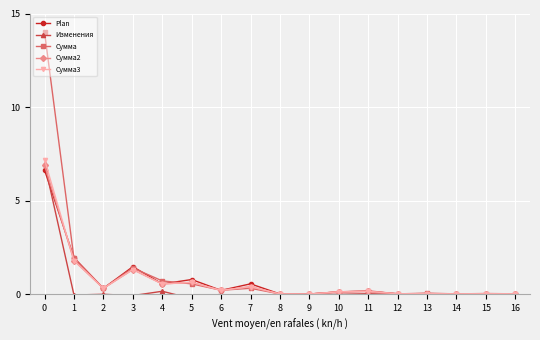

Reading left to right, list all the values displayed in this chart.

Plan: 0=6.6	1=2.0	2=0.3	3=1.5	4=0.6	5=0.8	6=0.2	7=0.6	8=0.0	9=0.0	10=0.1	11=0.2	12=0.0	13=0.0	14=0.0	15=0.0	16=0.0
Изменения: 0=7.0	1=-0.0	2=0.0	3=-0.1	4=0.2	5=-0.2	6=0.0	7=-0.2	8=-0.0	9=0.0	10=0.0	11=0.0	12=-0.0	13=0.0	14=0.0	15=0.0	16=0.0
Сумма: 0=14.0	1=1.9	2=0.3	3=1.4	4=0.7	5=0.6	6=0.2	7=0.3	8=0.0	9=0.0	10=0.1	11=0.2	12=0.0	13=0.1	14=0.0	15=0.0	16=0.0
Сумма2: 0=6.9	1=1.8	2=0.3	3=1.3	4=0.6	5=0.6	6=0.2	7=0.4	8=0.0	9=0.0	10=0.1	11=0.2	12=0.0	13=0.0	14=0.0	15=0.0	16=0.0
Сумма3: 0=7.2	1=1.8	2=0.3	3=1.3	4=0.6	5=0.6	6=0.2	7=0.4	8=0.0	9=0.0	10=0.1	11=0.2	12=0.0	13=0.0	14=0.0	15=0.0	16=0.0